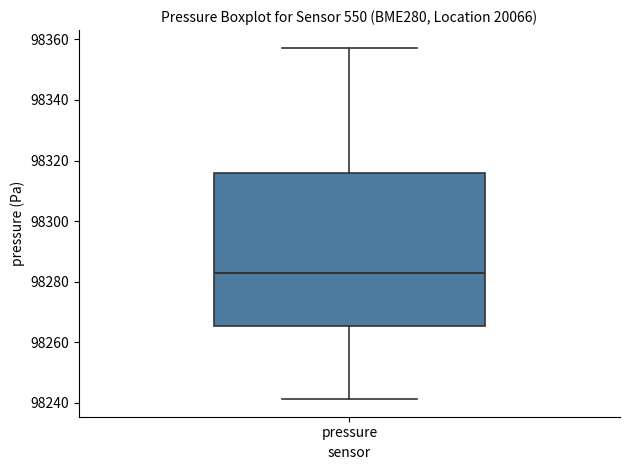

Transcribe this box plot: give where the median line is, the range the box spans, and where the two whiskers end, as read against the y-axis. The values are not printed on the chart, so give them approximately, as read against the axis.

median 98282, box 98266 to 98316, whiskers 98242 to 98358